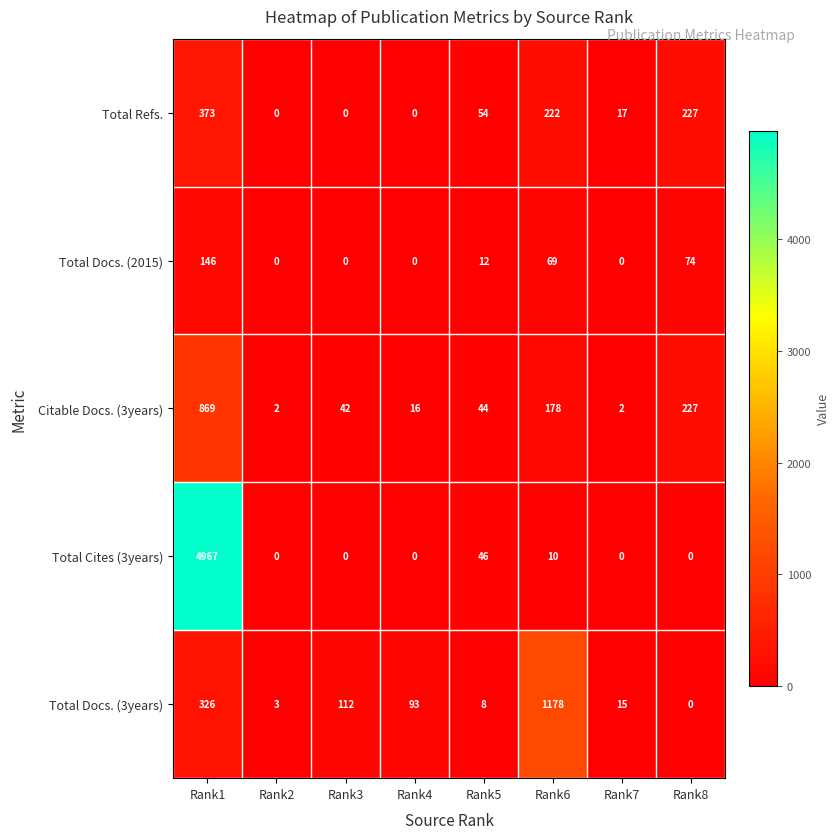

How many series are shown in this chart?

5